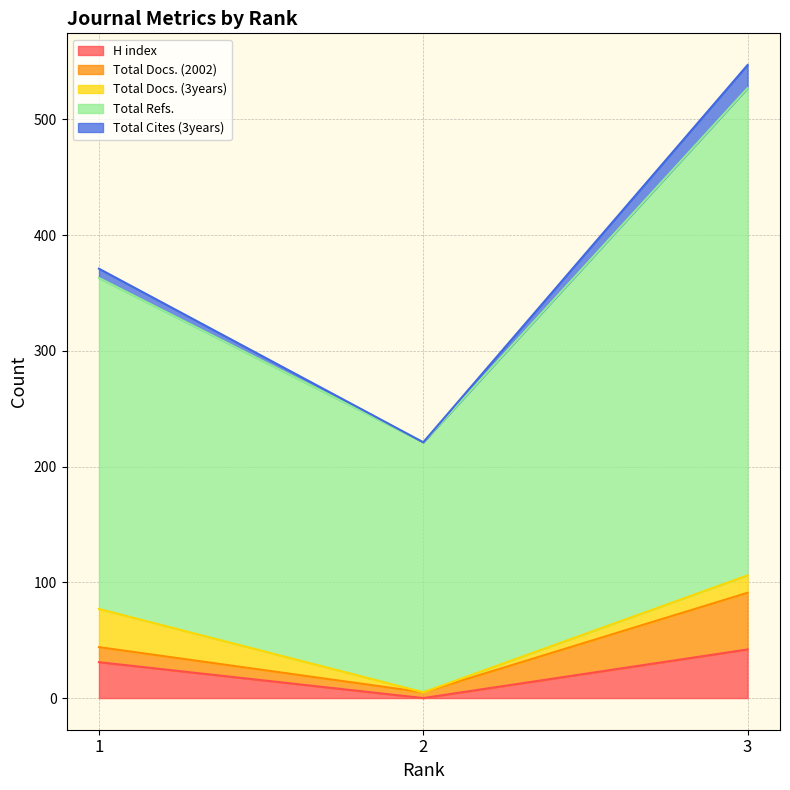

What are all the series names shown in the legend?

H index, Total Docs. (2002), Total Docs. (3years), Total Refs., Total Cites (3years)